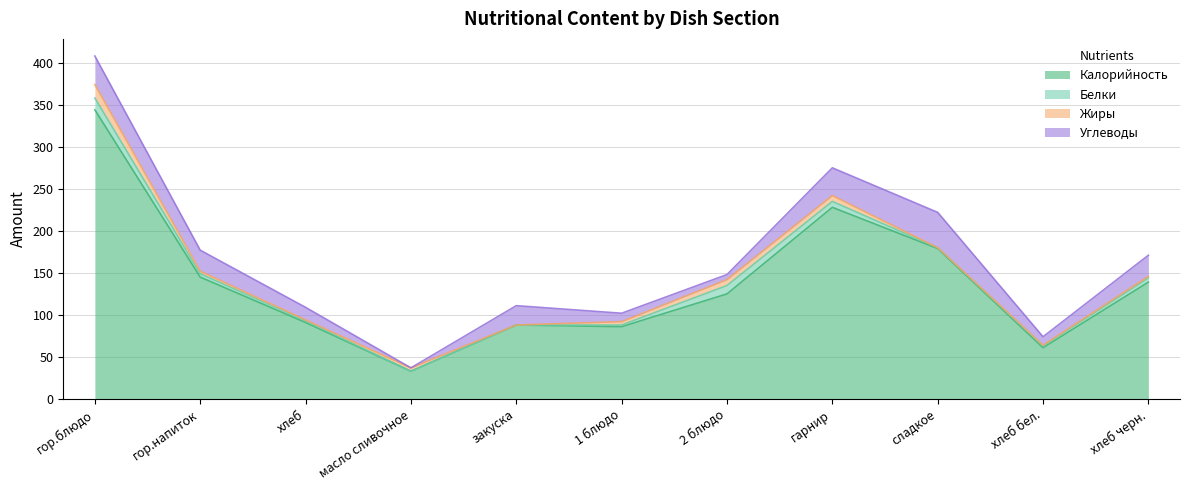

At which category is the sum across all series the highest?

гор.блюдо